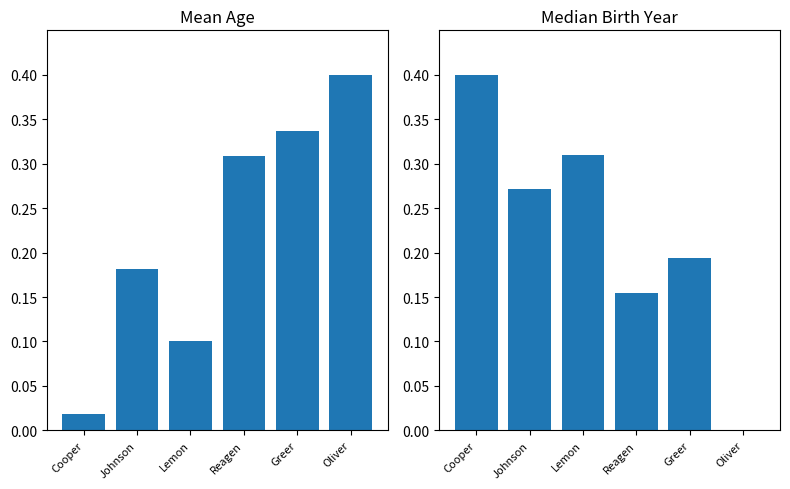

The value of Mean Age at Cooper is 0.0. True or false?

False